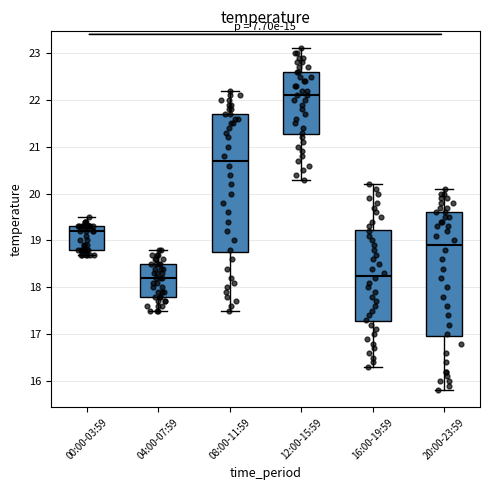

Reading left to right, read every box against the y-axis: the position of its median line, the range the box covers, and the ends of its whiskers. The values are not printed on the chart, so give them approximately, as read against the axis.

00:00-03:59: median 19.2, box 18.8 to 19.3, whiskers 18.7 to 19.5
04:00-07:59: median 18.2, box 17.8 to 18.5, whiskers 17.5 to 18.8
08:00-11:59: median 20.7, box 18.8 to 21.7, whiskers 17.5 to 22.2
12:00-15:59: median 22.1, box 21.3 to 22.6, whiskers 20.3 to 23.1
16:00-19:59: median 18.3, box 17.3 to 19.2, whiskers 16.3 to 20.2
20:00-23:59: median 18.9, box 17.0 to 19.6, whiskers 15.8 to 20.1